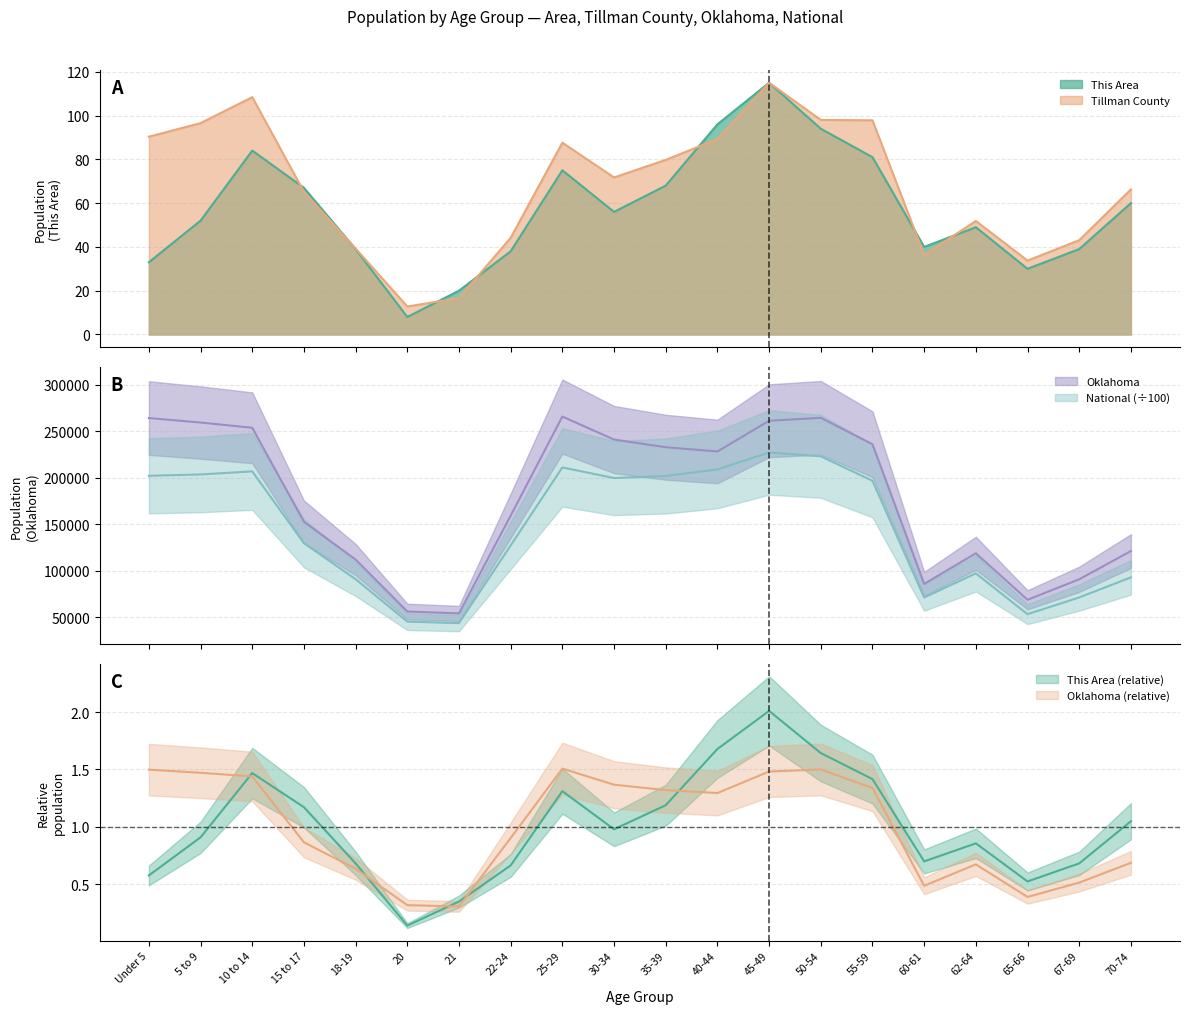

What are all the series names shown in the legend?

This Area, Tillman County, Oklahoma, National